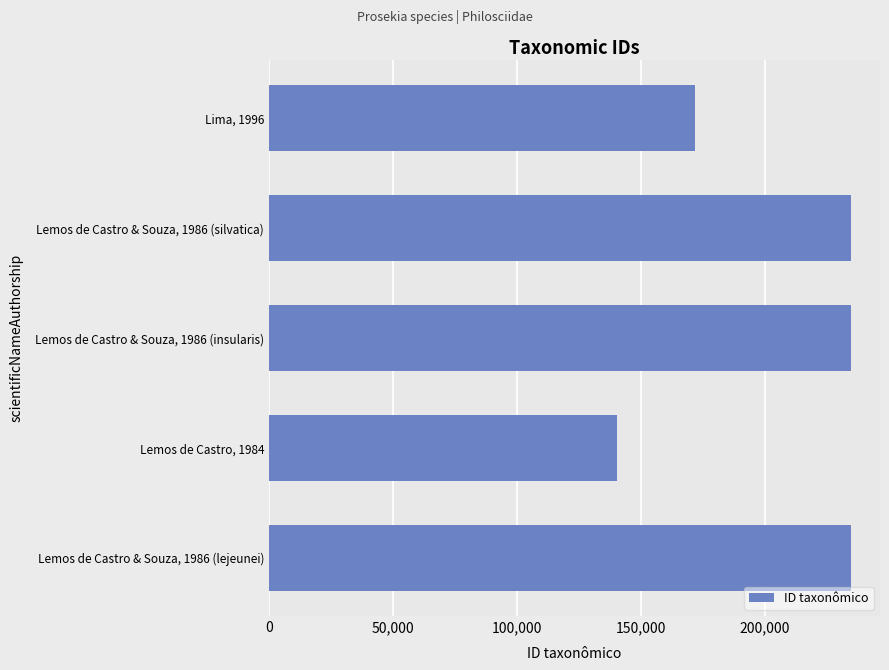

Rank the categories by value from highest to lowest.

Lemos de Castro & Souza, 1986 (silvatica), Lemos de Castro & Souza, 1986 (insularis), Lemos de Castro & Souza, 1986 (lejeunei), Lima, 1996, Lemos de Castro, 1984